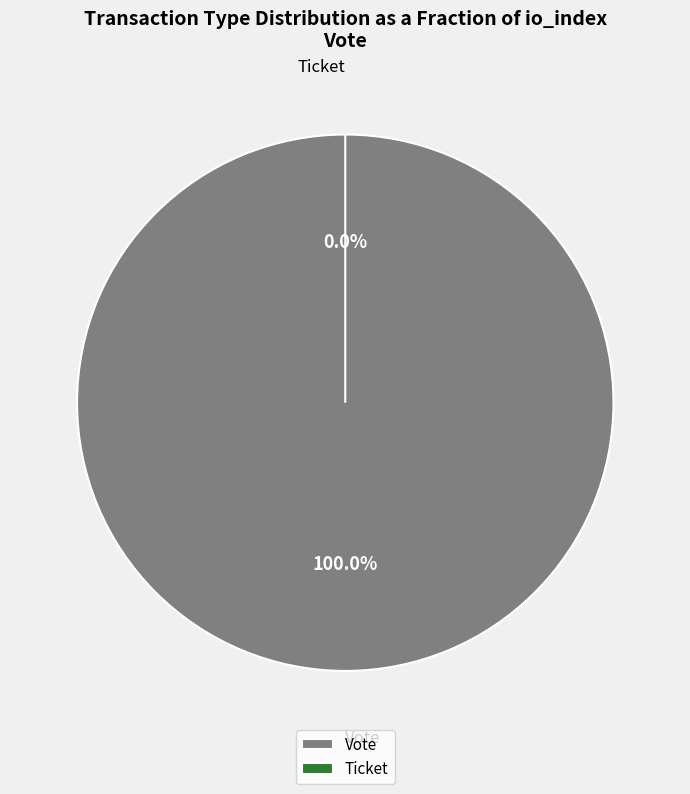

True or false: Ticket accounts for 9% of the total.

False